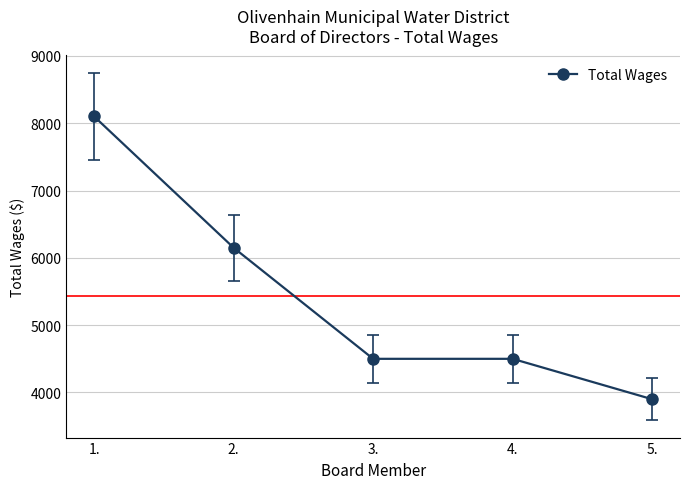

Is it true that the value at 4. is 4500?

True